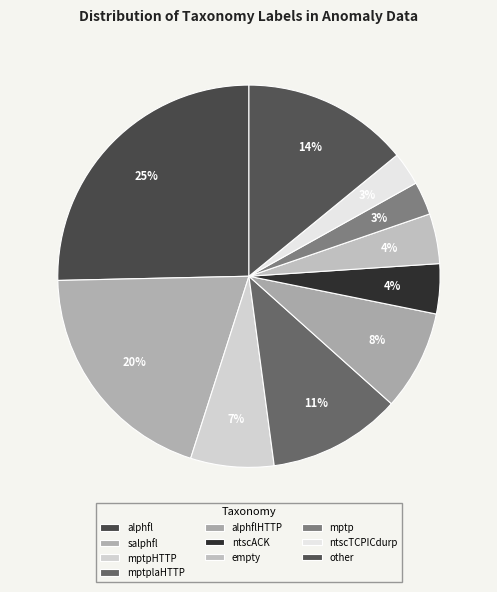

To the nearest percent, what is the difference between the alphflHTTP and mptpHTTP slice percentages?

1%